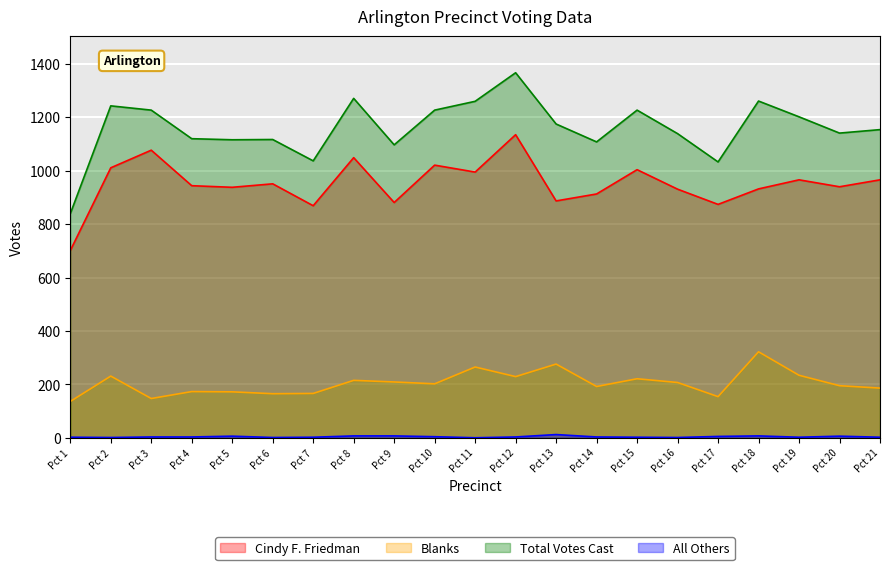

Count the number of data series in this chart.

4